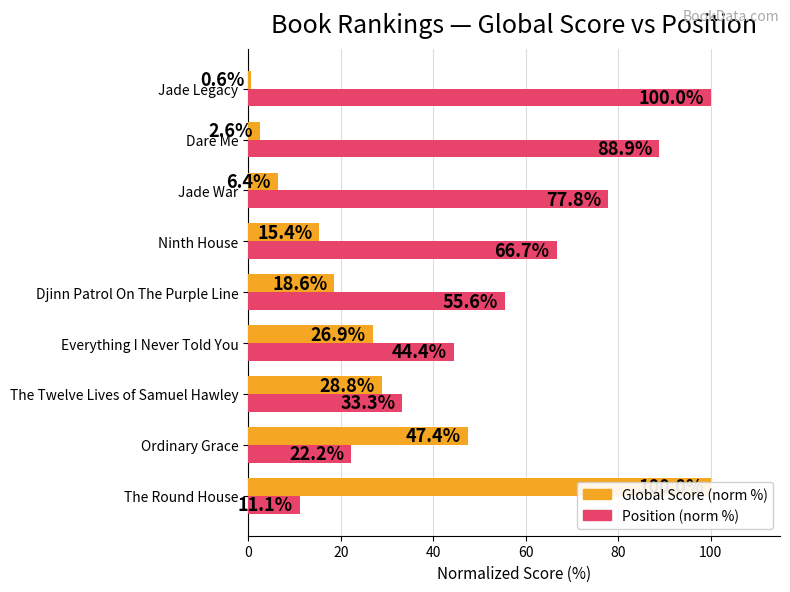

Between The Round House and Jade Legacy, which series saw the biggest shift?

Global Score (norm %)